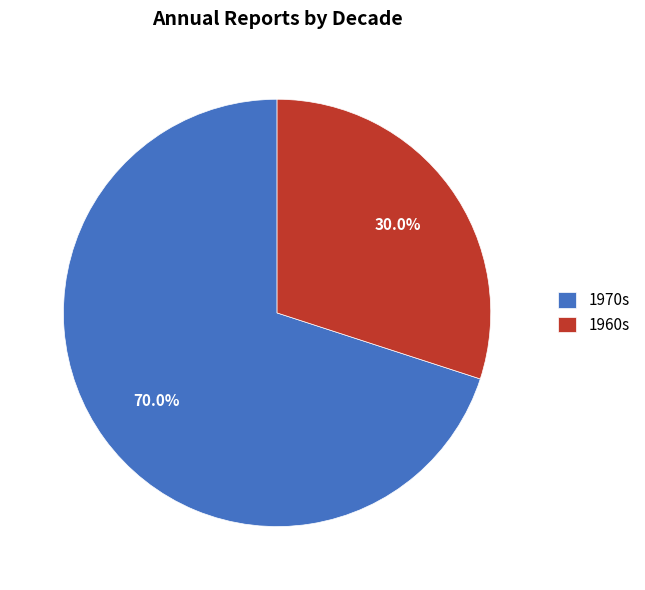

To the nearest percent, what is the average slice percentage?

50%